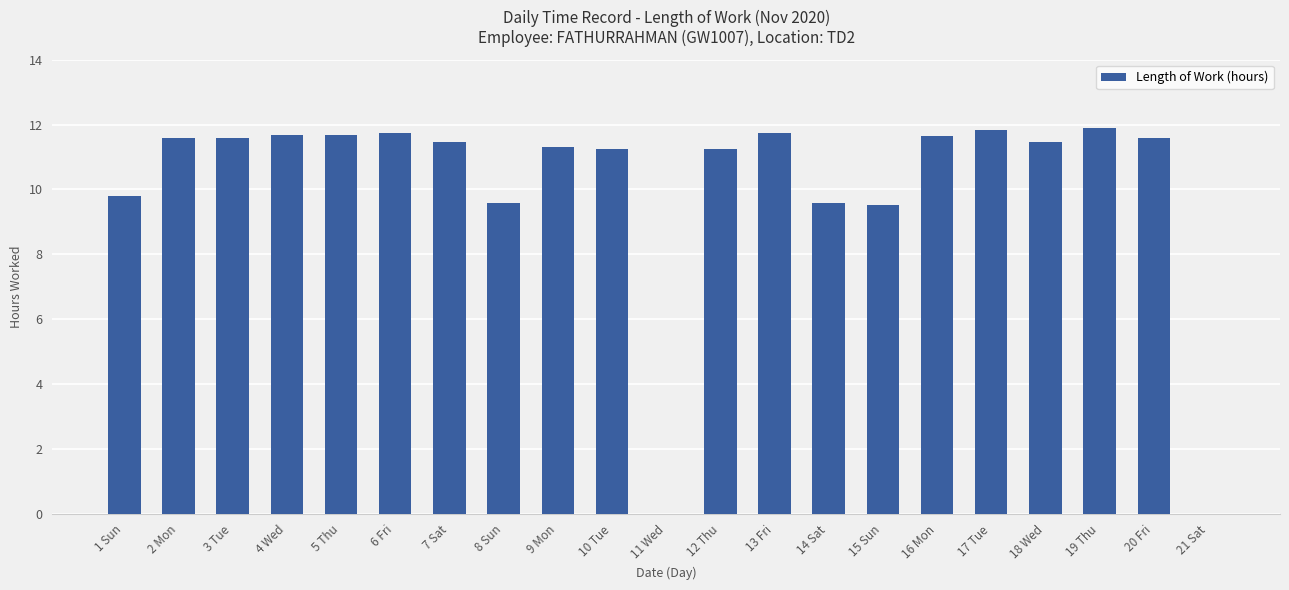

The value at 2 Mon is 11.6. True or false?

True